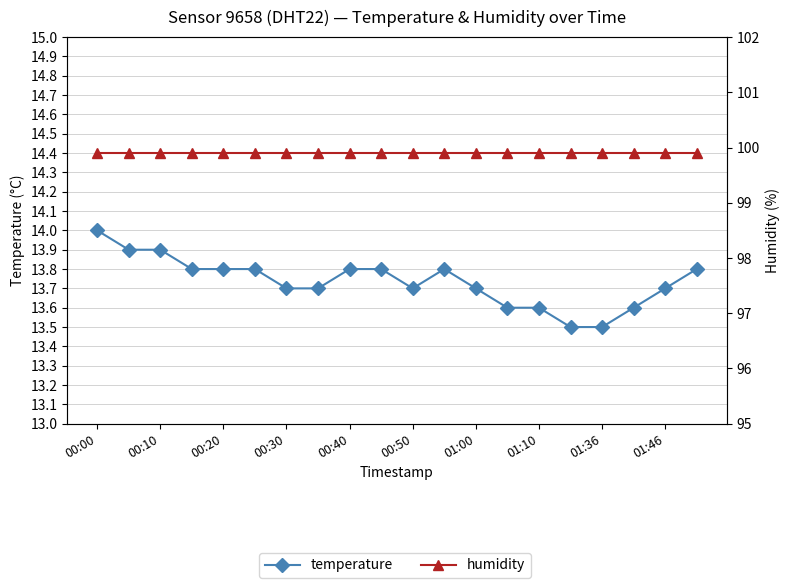

Rank the series at 00:10 from lowest to highest value.

temperature, humidity